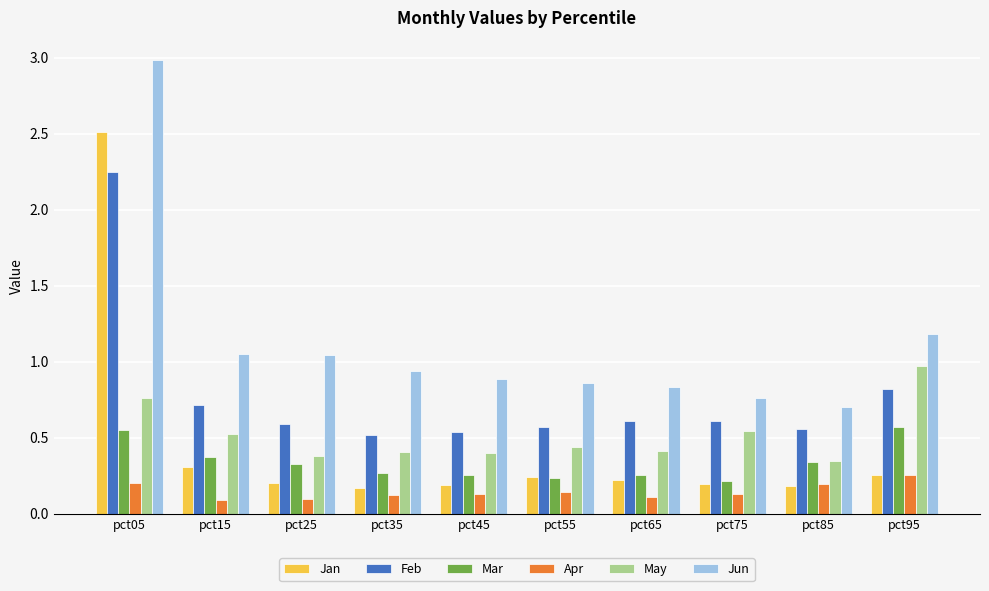

What is the difference between the highest and lowest values at pct65?

0.7